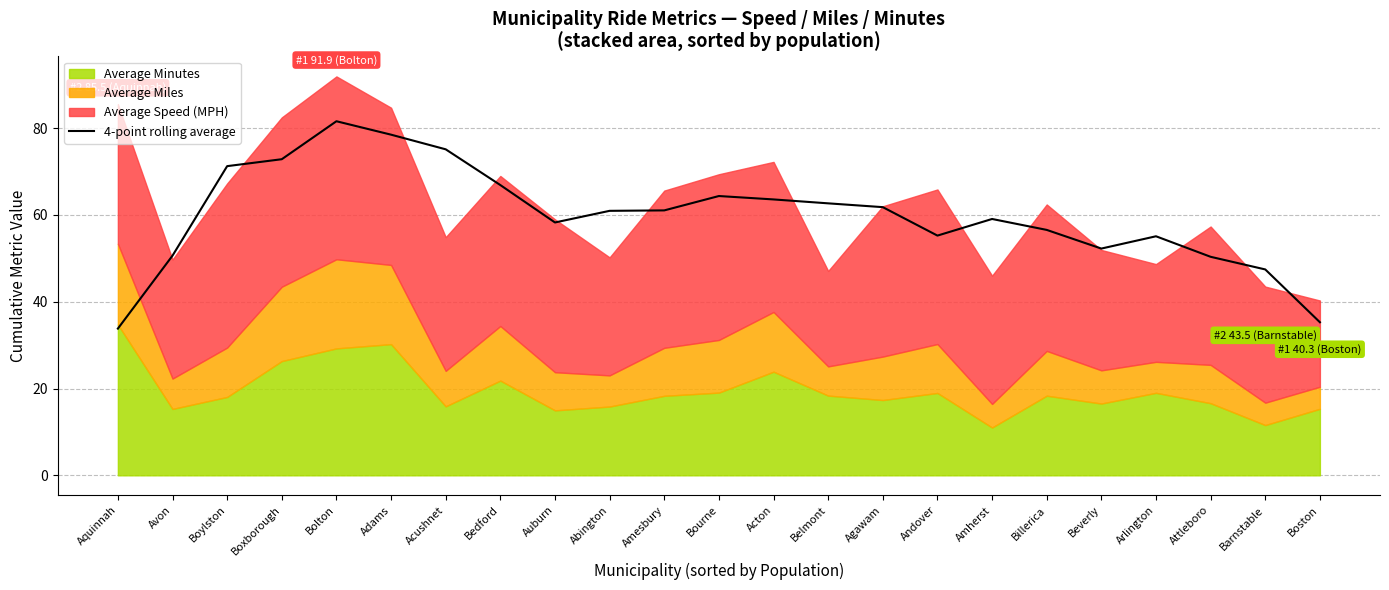

What position from the left is Boxborough?

4